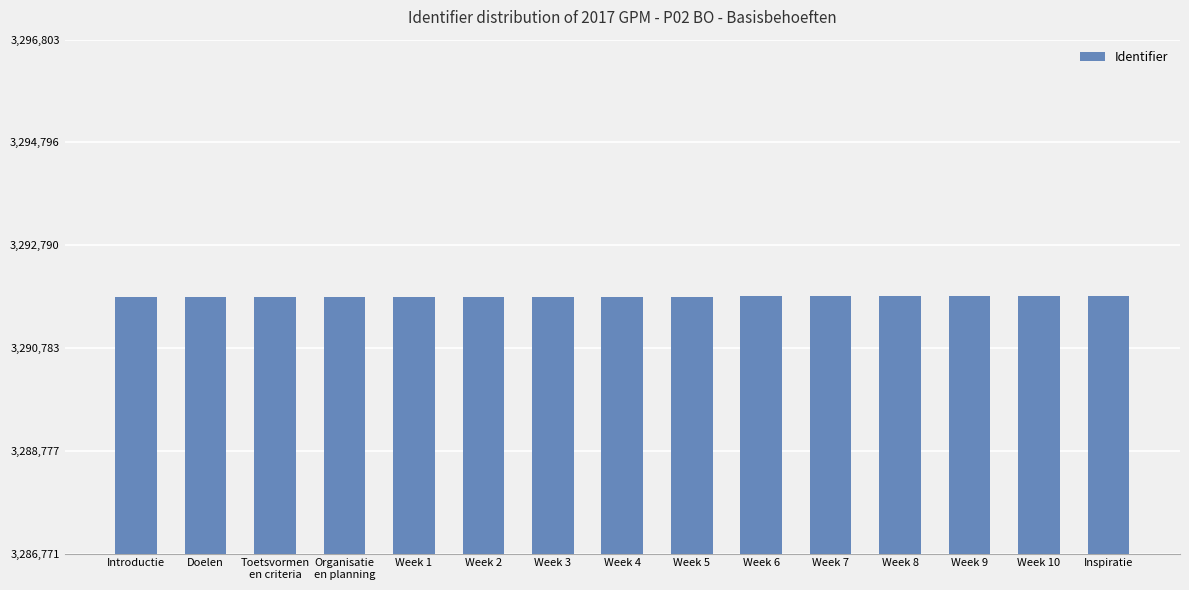

What is the ratio of the value at Toetsvormen
en criteria to the value at Week 4?

1.0